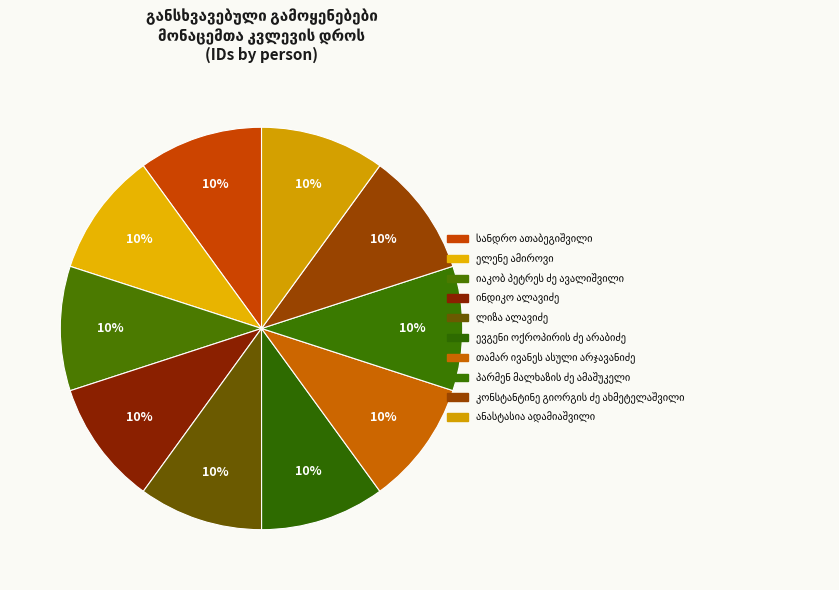

How many segments does this pie chart have?

10